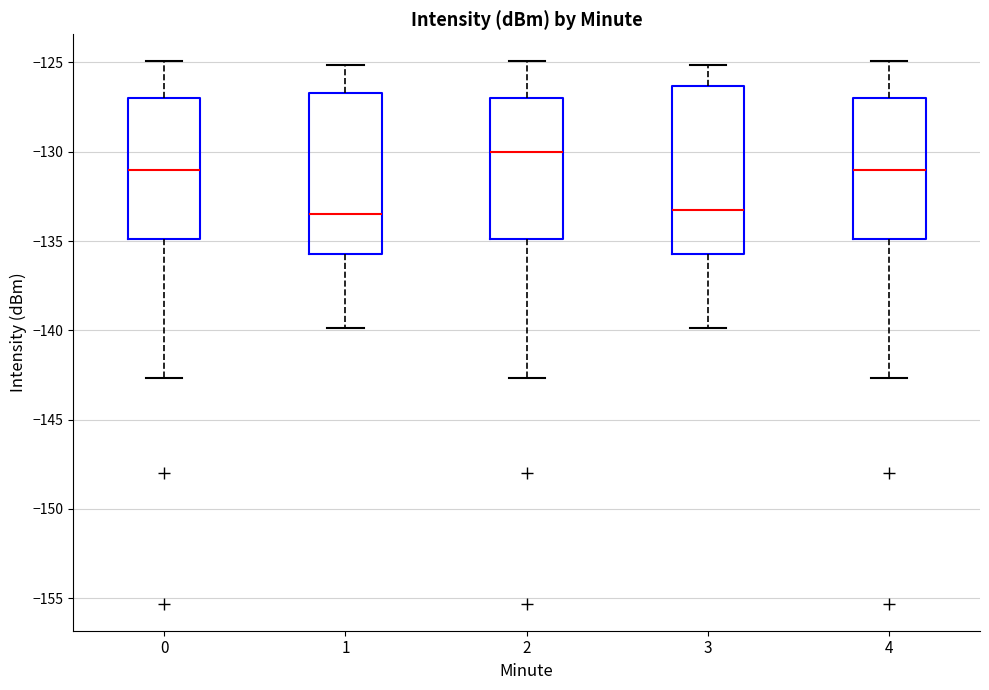

Where is the upper edge of the box at x = 4 on the y-axis? The values are not printed on the chart, so give them approximately, as read against the axis.

-127.0